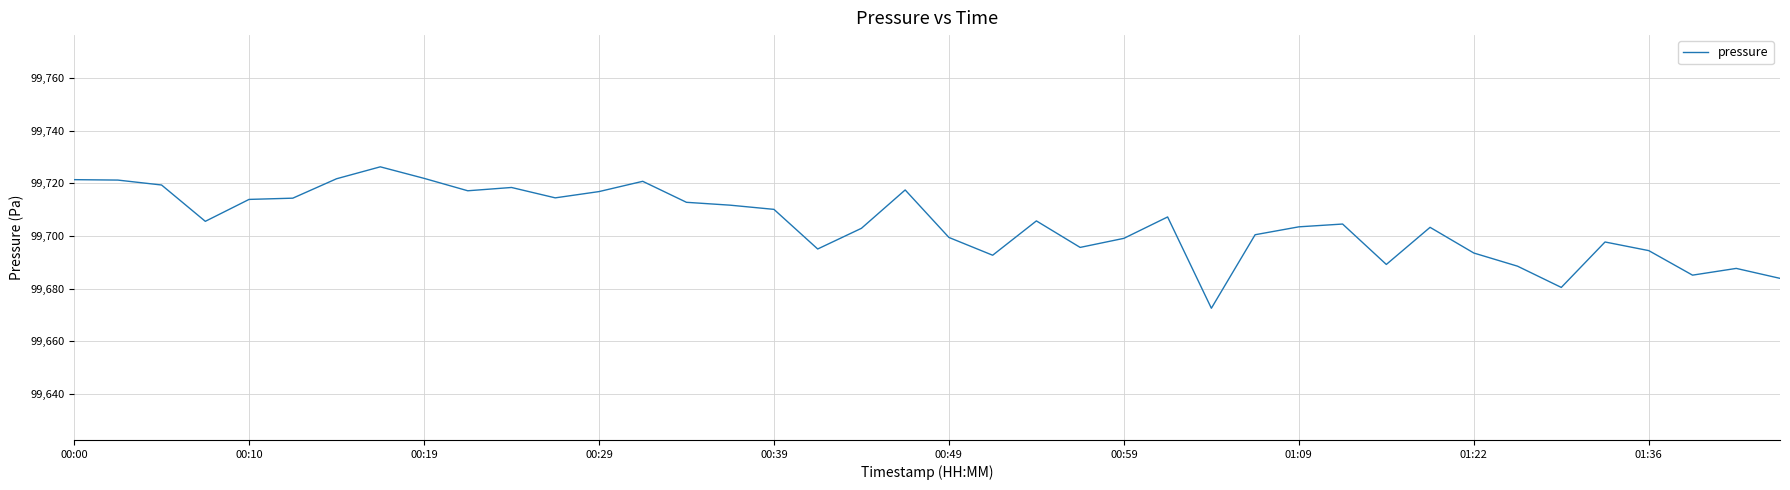

What is the smallest value displayed?

99672.6